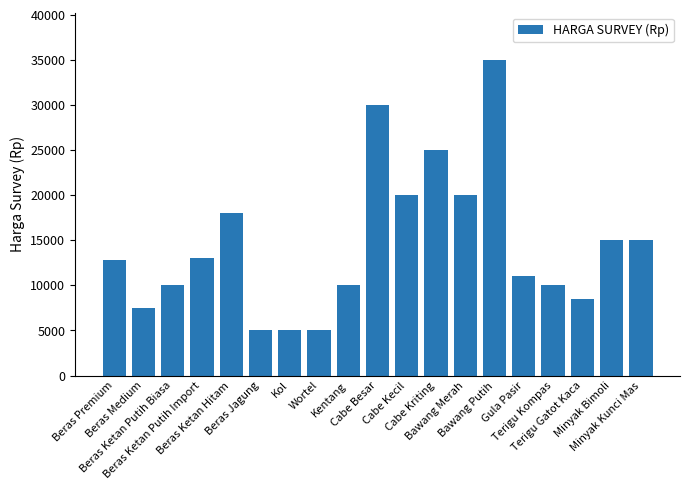

How many bars are there in total?

19